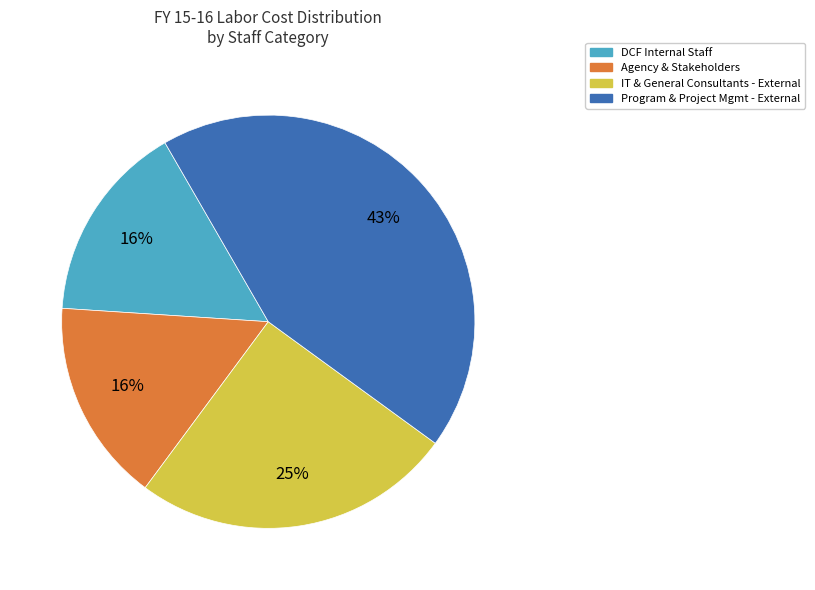

How many slices are in this pie chart?

4